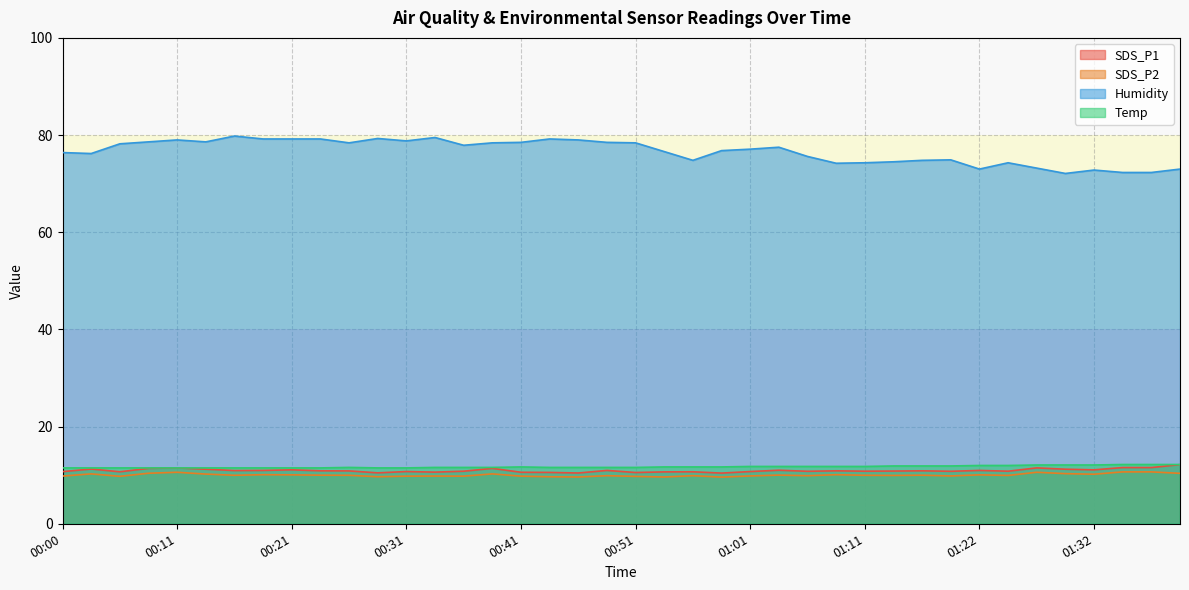

In Humidity, how many points are lower than both neighbors (excluding endpoints)?

9